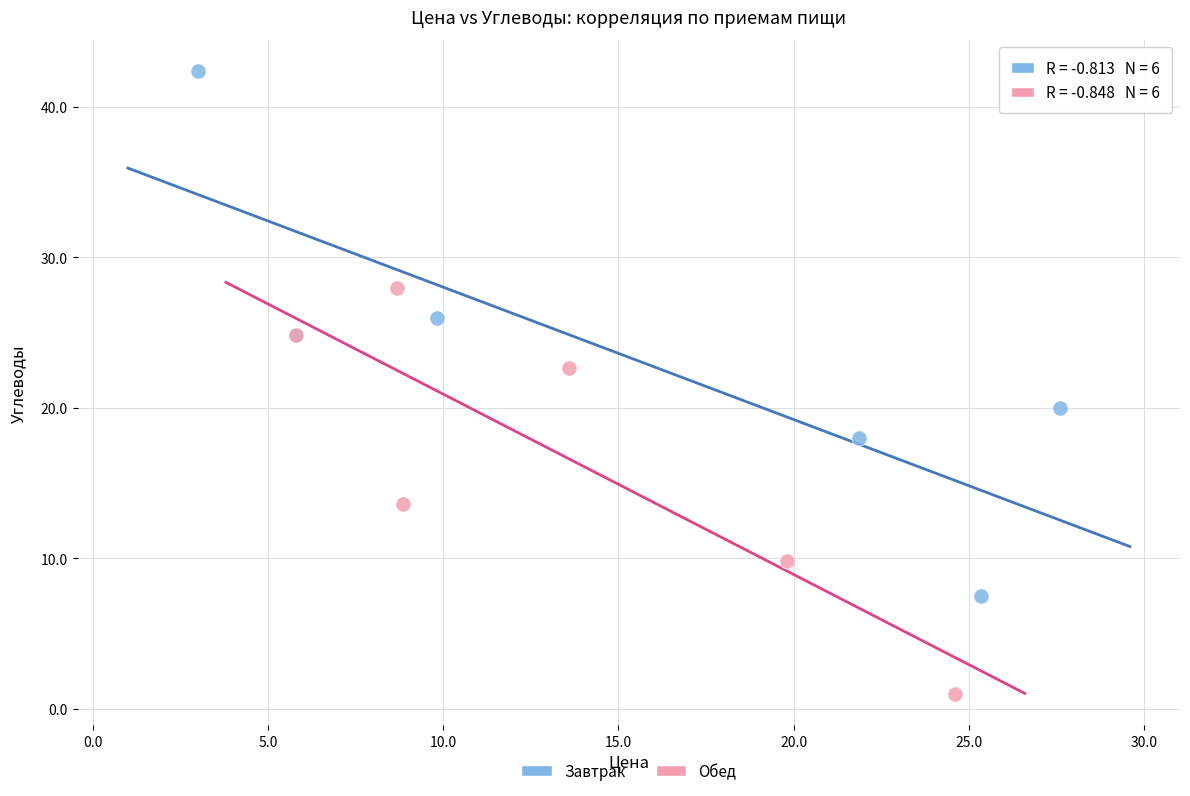

Which series contains the highest Y value?

Завтрак